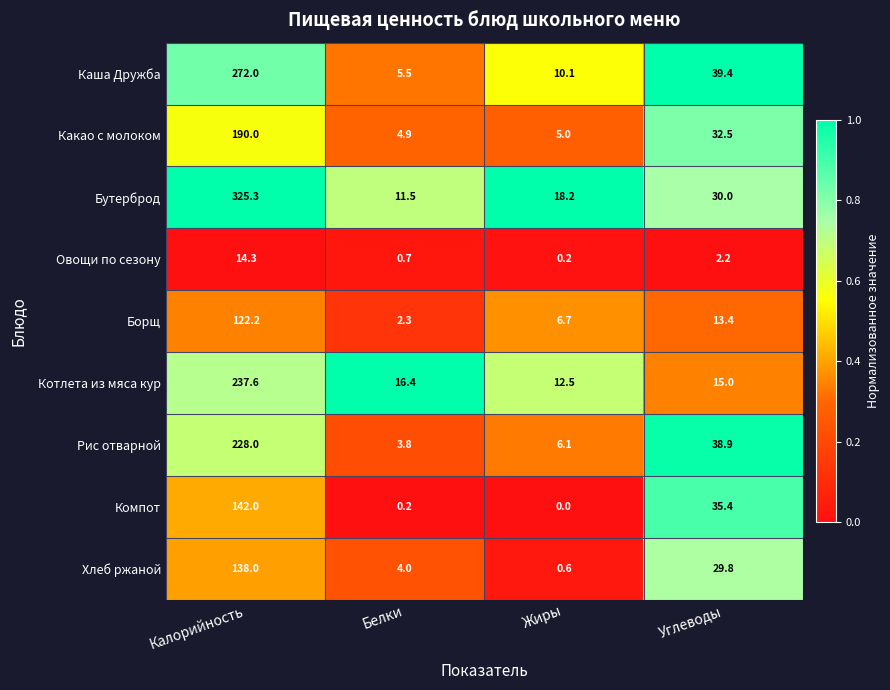

Where does the Овощи по сезону series first go above 2?

Калорийность